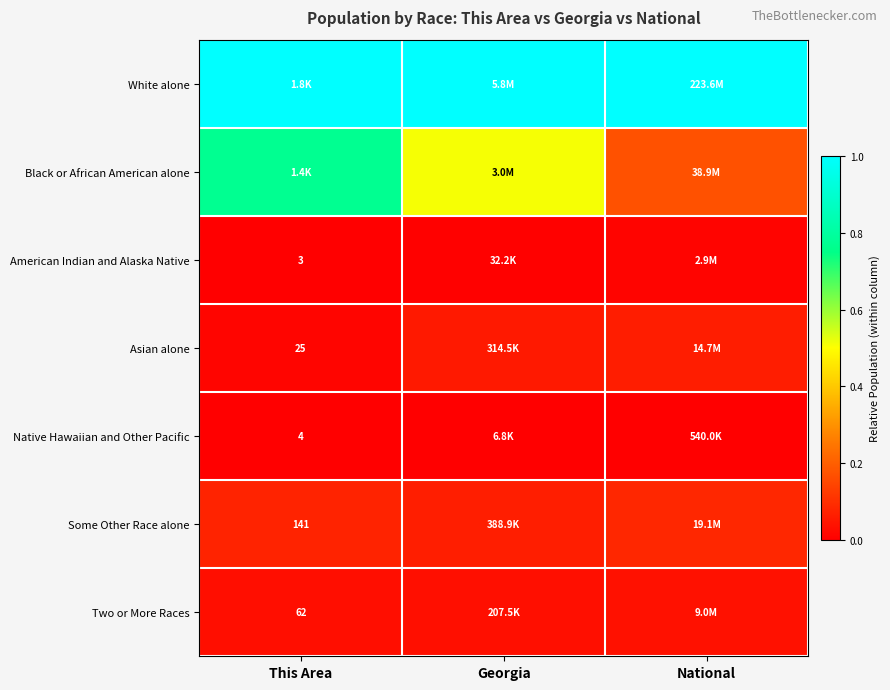

True or false: Some Other Race alone has a value of 0.0 at National.

False